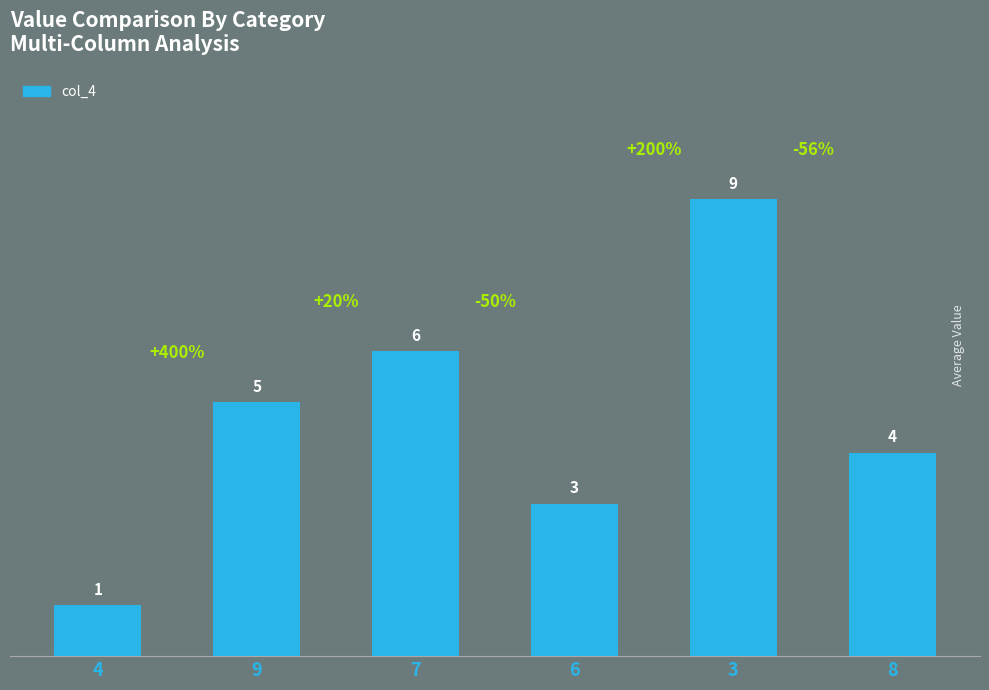

Does the chart contain stacked bars?

No